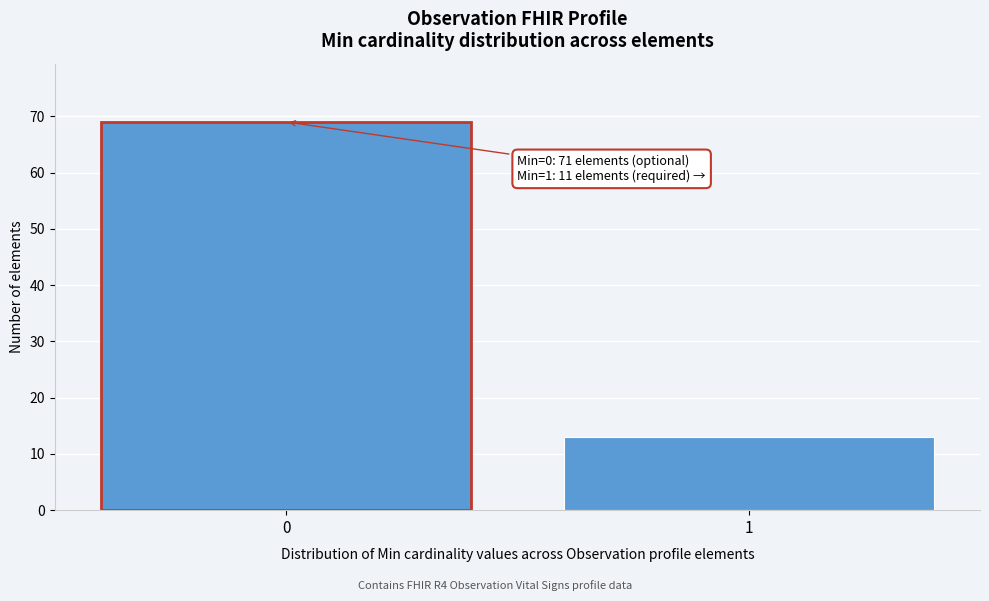

Reading left to right, extract all data points from this chart.

0=69	1=13